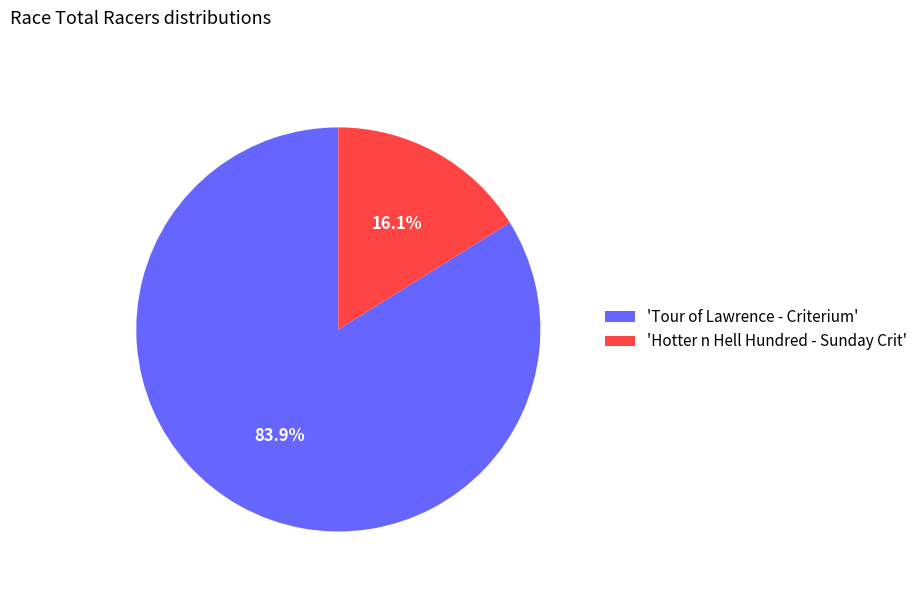

Between 'Hotter n Hell Hundred - Sunday Crit' and 'Tour of Lawrence - Criterium', which is larger?

'Tour of Lawrence - Criterium'